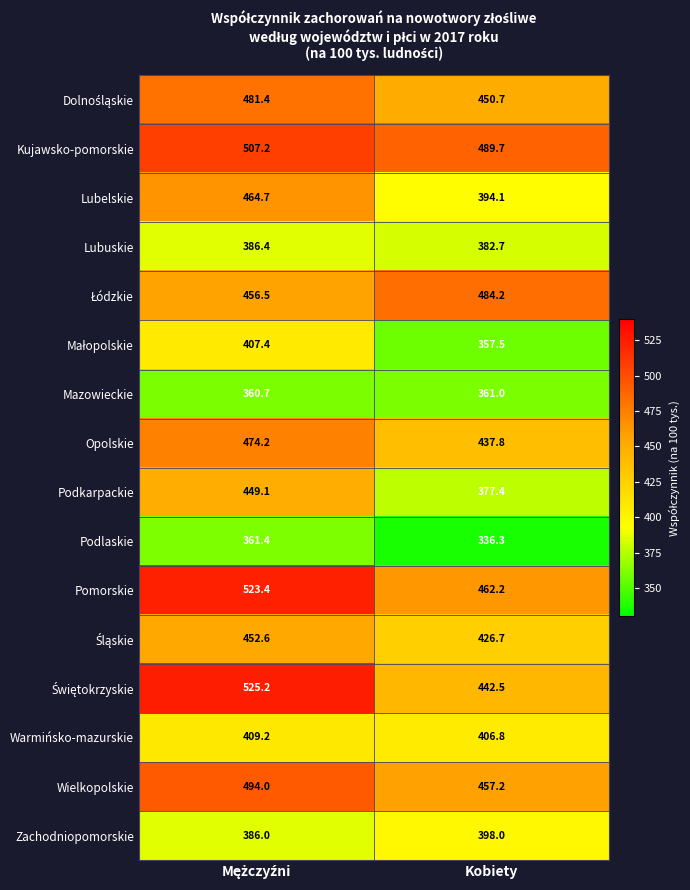

What is the spread (max minus min) of values at Kobiety?

153.4